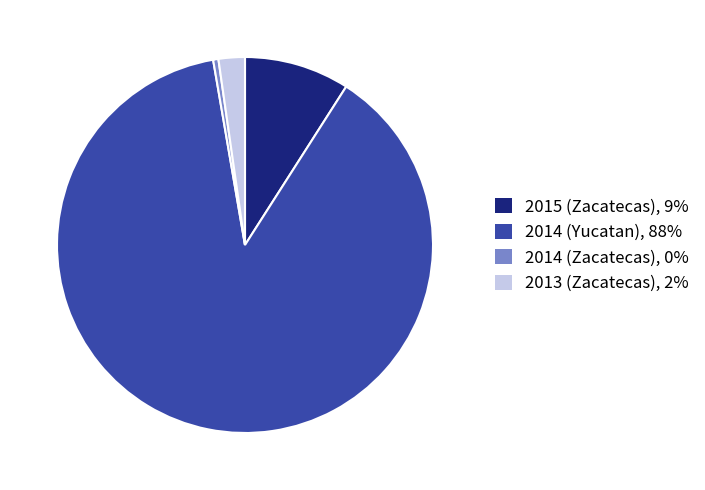

True or false: 2014 (Yucatan), 88% accounts for 80% of the total.

False